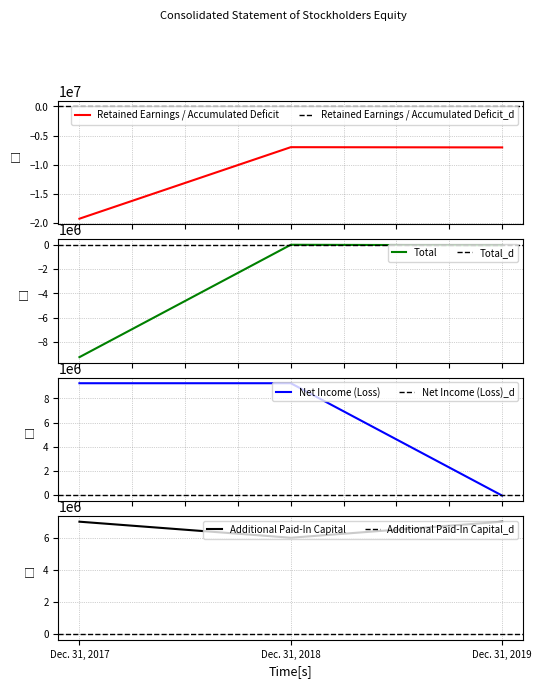

Reading left to right, what are all the values shown in this chart?

Retained Earnings / Accumulated Deficit: -19244545	-6997567	-7039262
Total: -9246978	0	-41695
Net Income (Loss): 9246978	9246978	-41695
Additional Paid-In Capital: 6997504	5997504	6997504